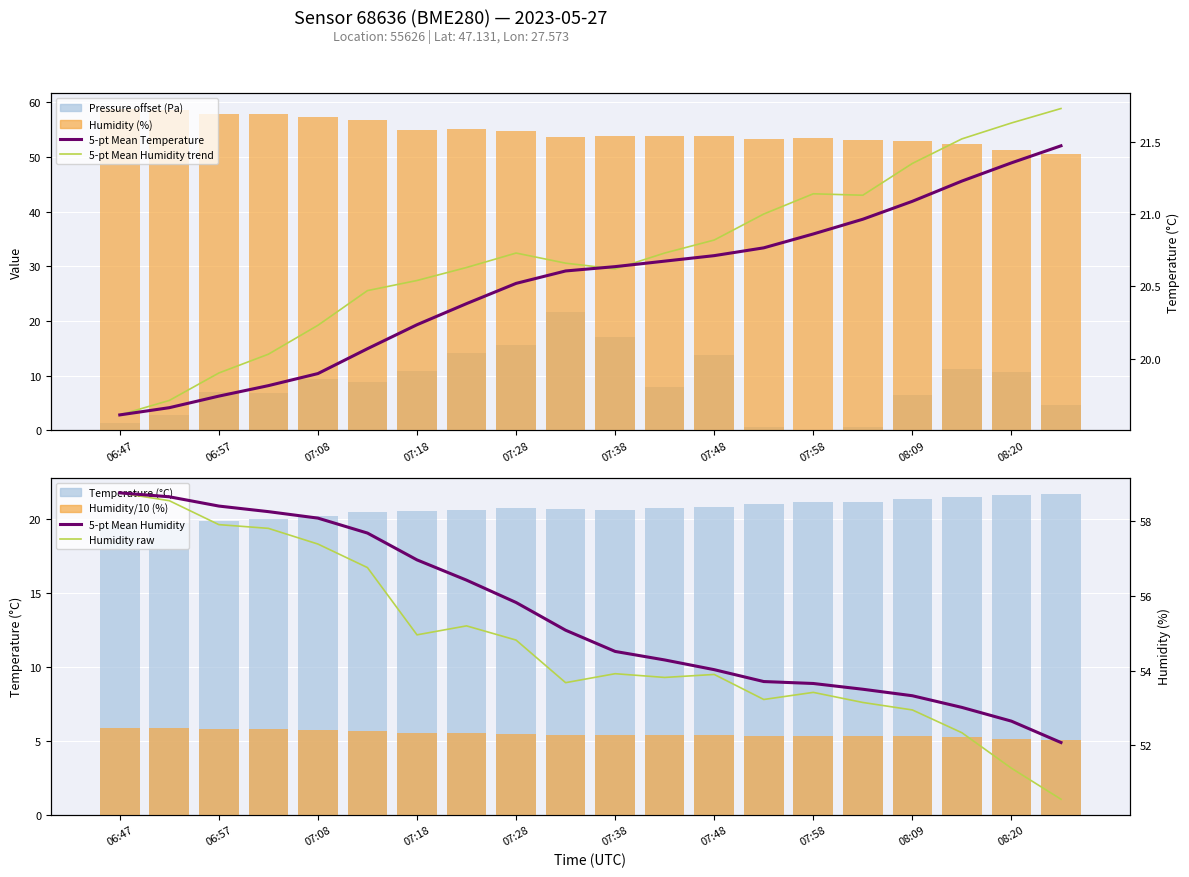

Is it true that pressure equals 38.2 at 9?

False